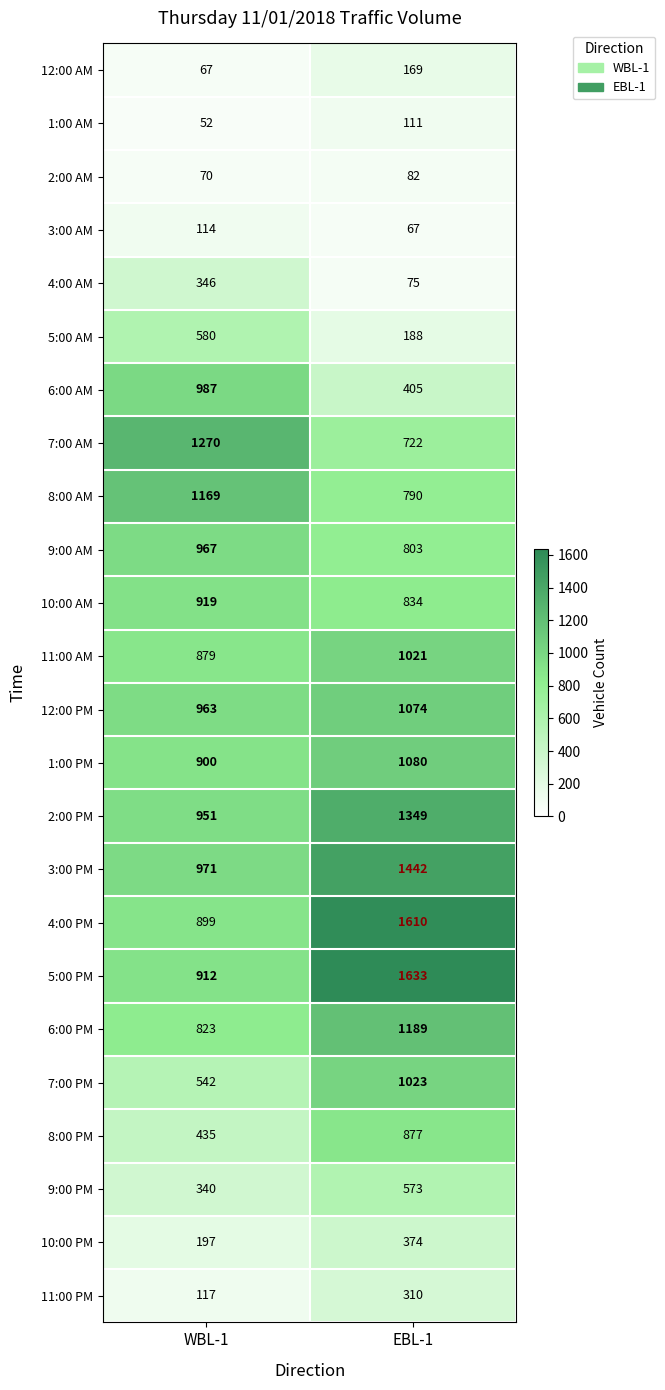

What is the difference between the highest and lowest values at EBL-1?

1566